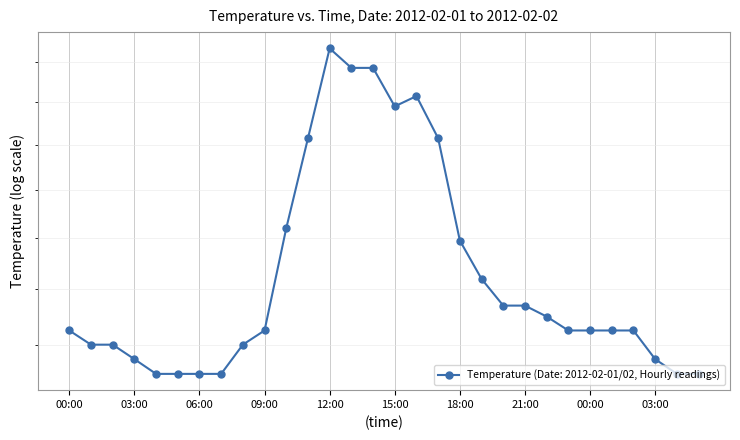

Reading left to right, transcribe all the data shown in this chart.

00:00=26.5	01:00=26.0	02:00=26.0	03:00=25.5	04:00=25.0	05:00=25.0	06:00=25.0	07:00=25.0	08:00=26.0	09:00=26.5	10:00=30.4	11:00=34.3	12:00=38.7	13:00=37.7	14:00=37.7	15:00=35.8	16:00=36.3	17:00=34.3	18:00=29.9	19:00=28.4	20:00=27.4	21:00=27.4	22:00=27.0	23:00=26.5	00:00=26.5	01:00=26.5	02:00=26.5	03:00=25.5	04:00=25.0	05:00=25.0